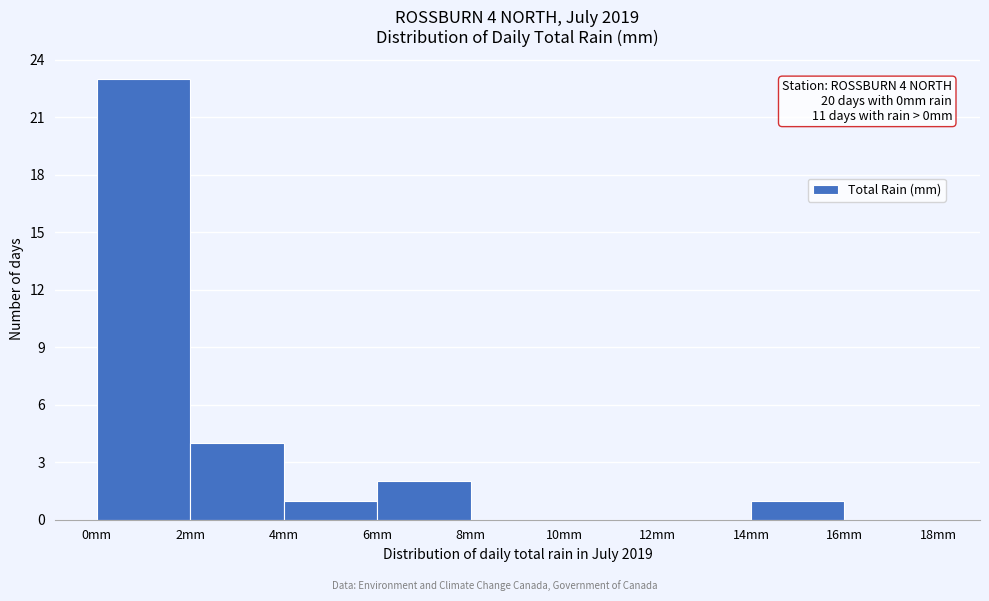

Over which range of the x-axis is the bar tallest?

0 to 2